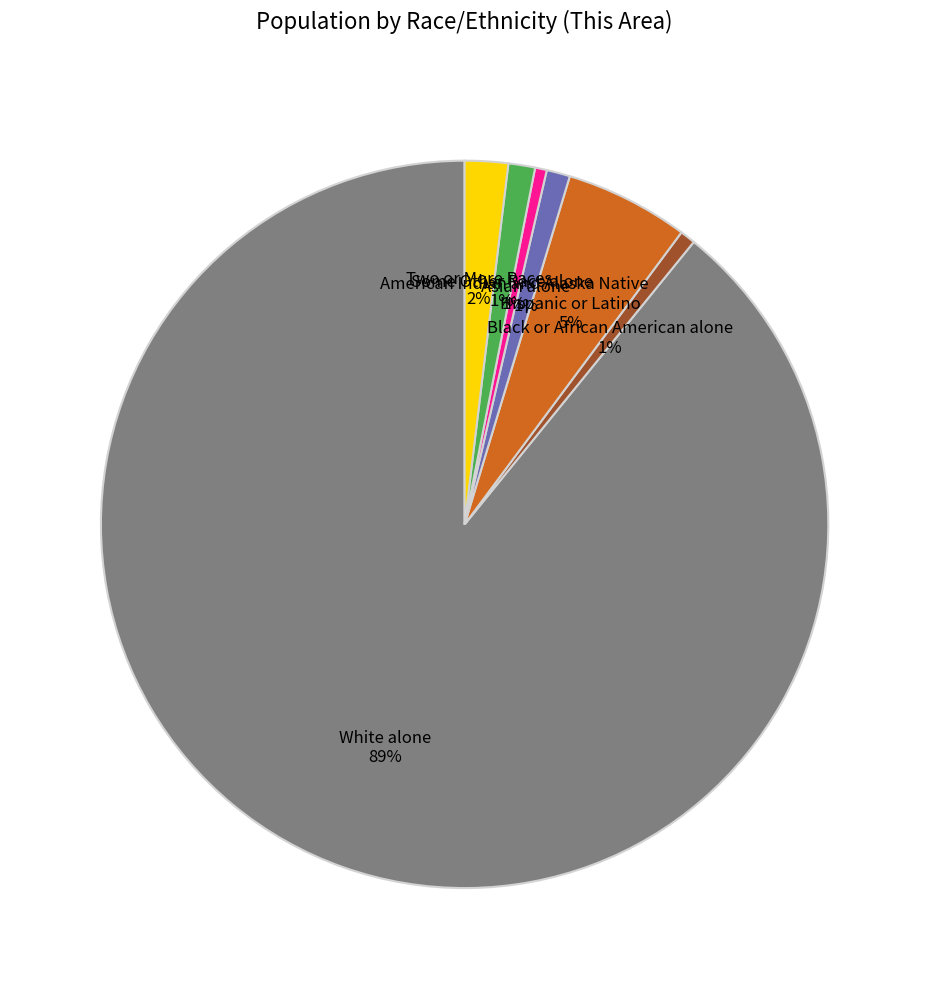

How many slices are in this pie chart?

7